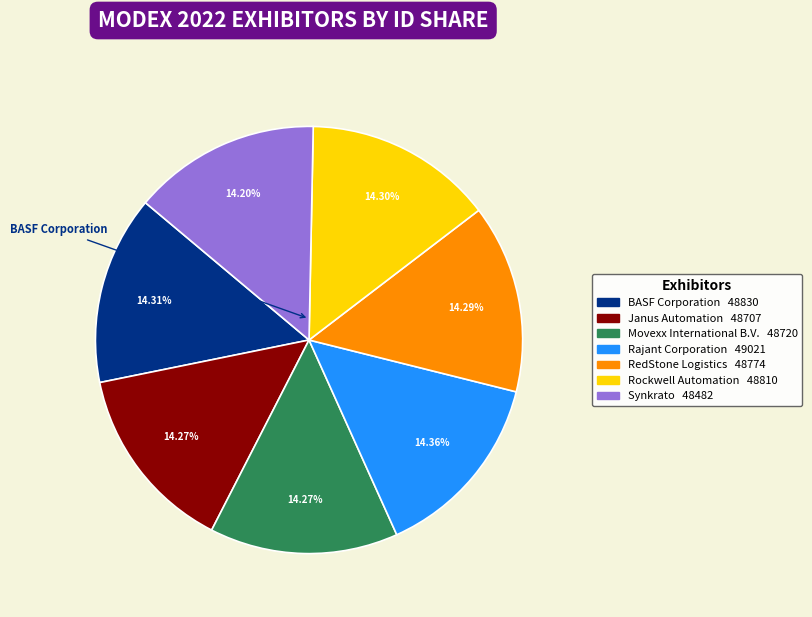

Is there a majority slice in this chart?

No